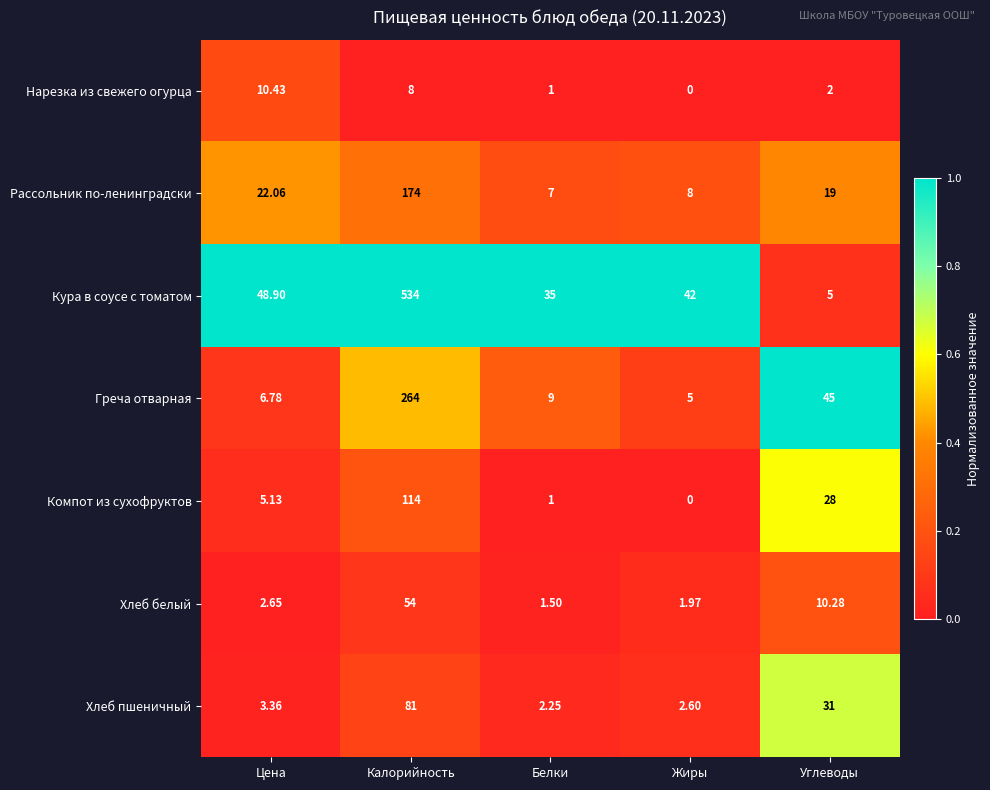

Is the value of Греча отварная at Белки greater than the value of Хлеб белый at Калорийность?

No